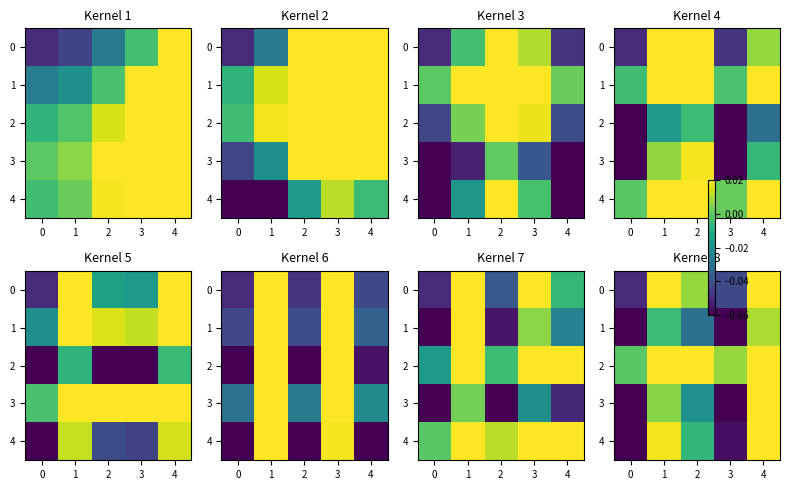

The row_4 series shows -0.1 at −1. True or false?

False